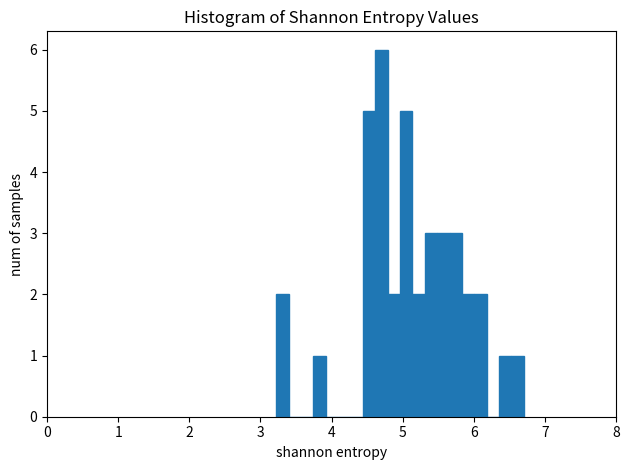

Around what value on the x-axis is the tallest bar? Give the approximate position of its centre, as read against the axis.

4.7